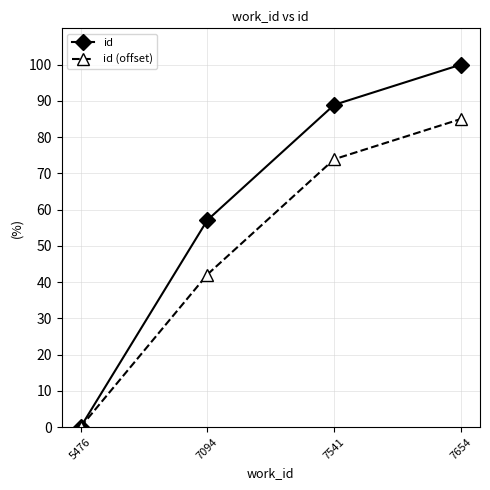

Which series has the largest range (max minus min)?

id